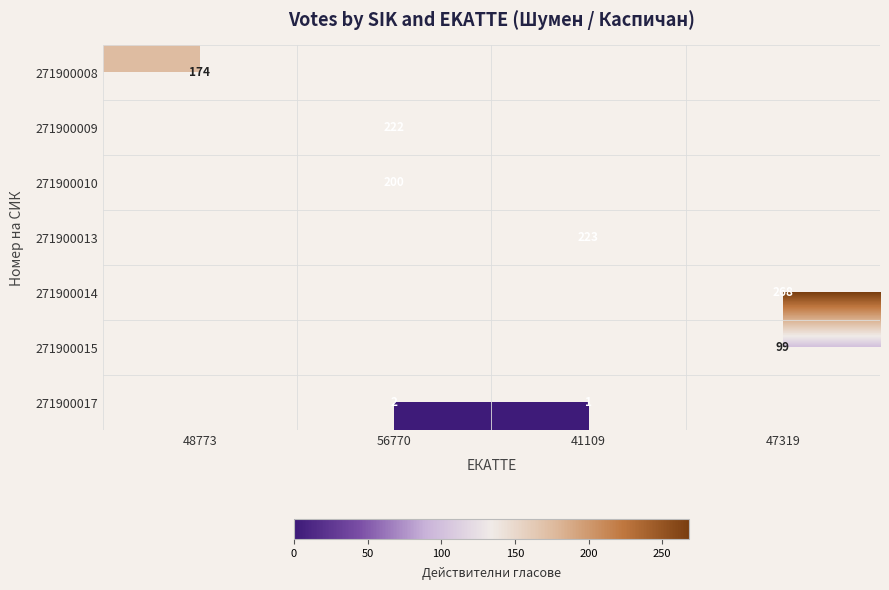

True or false: 271900009 has a value of 61 at 56770.

False